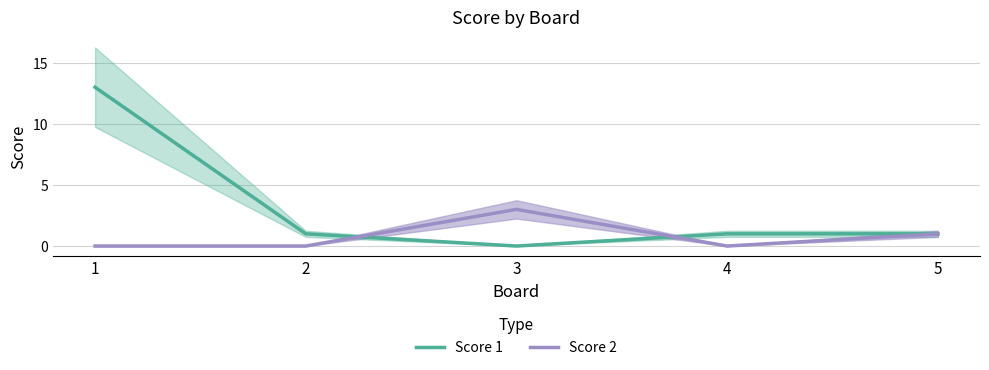

True or false: Score 1 has a value of 1 at 4.

True